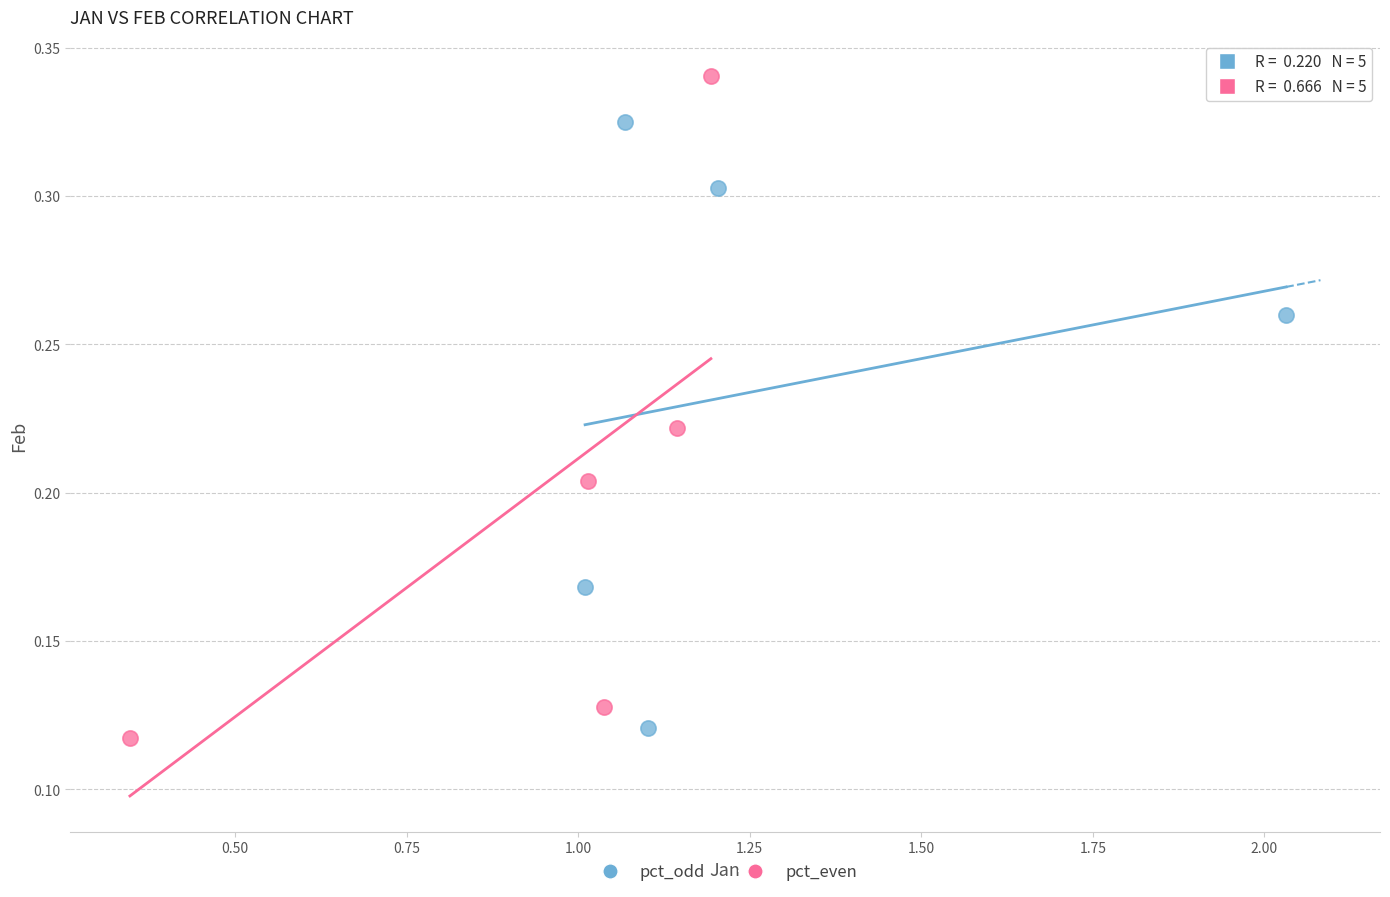

Which series has the widest spread of Y values?

pct_even